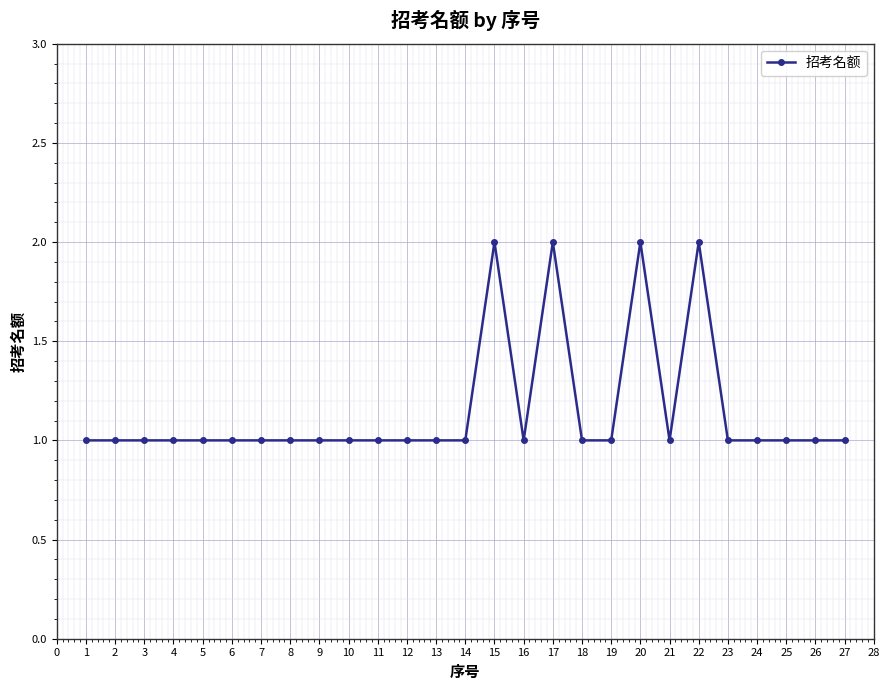

What is the maximum value shown in the chart?

2